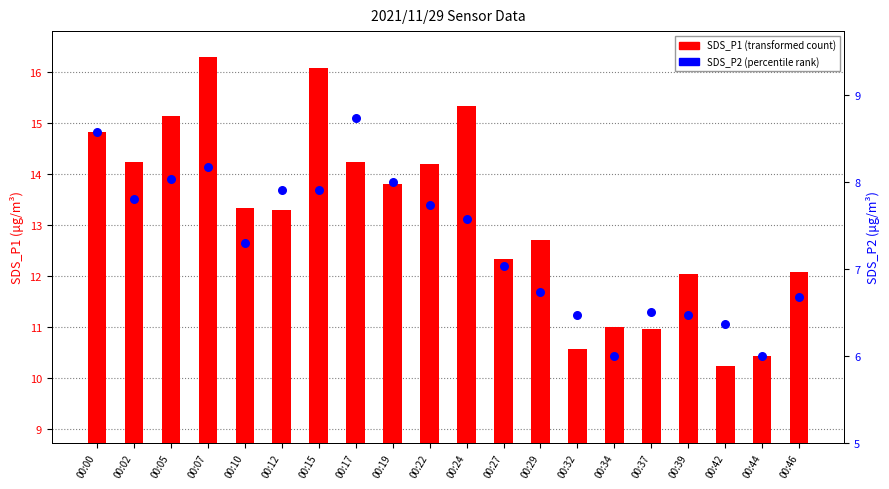

Which series contains the lowest Y value?

SDS_P2